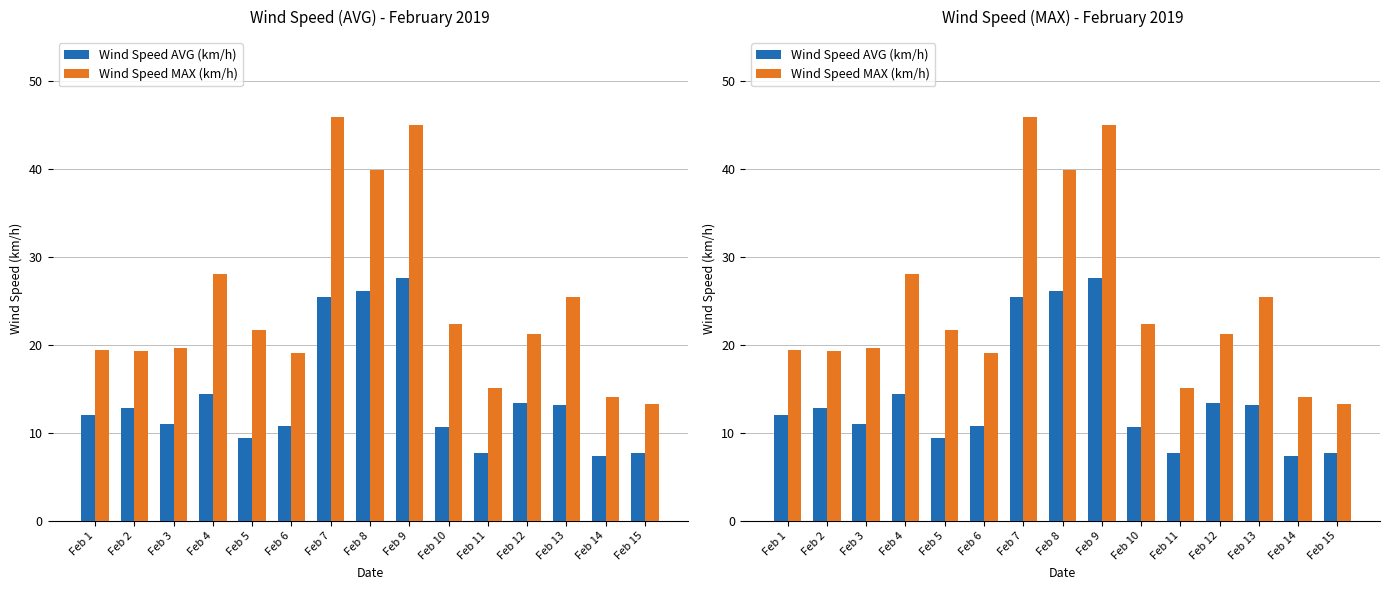

Rank the series by their average value, from highest to lowest.

Wind Speed MAX (km/h), Wind Speed AVG (km/h)